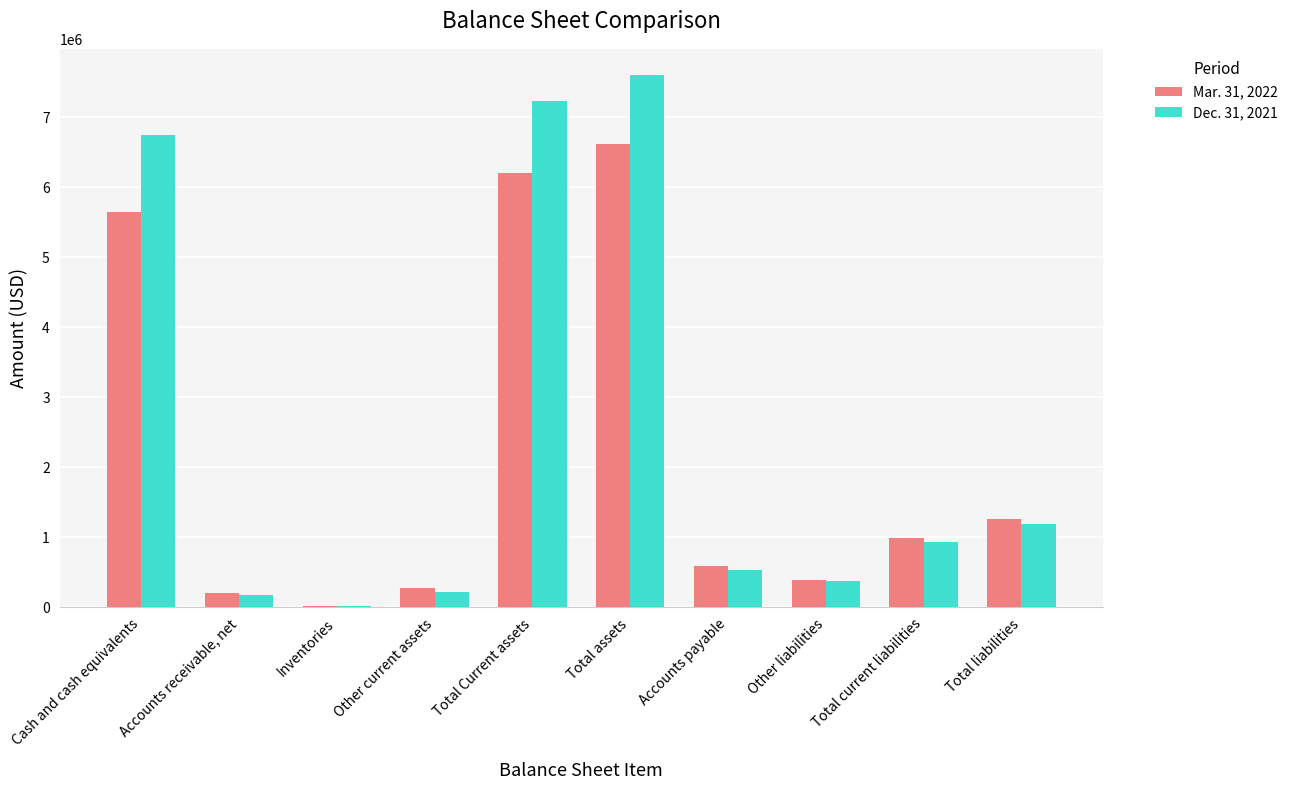

At which category is the sum across all series the highest?

Total assets